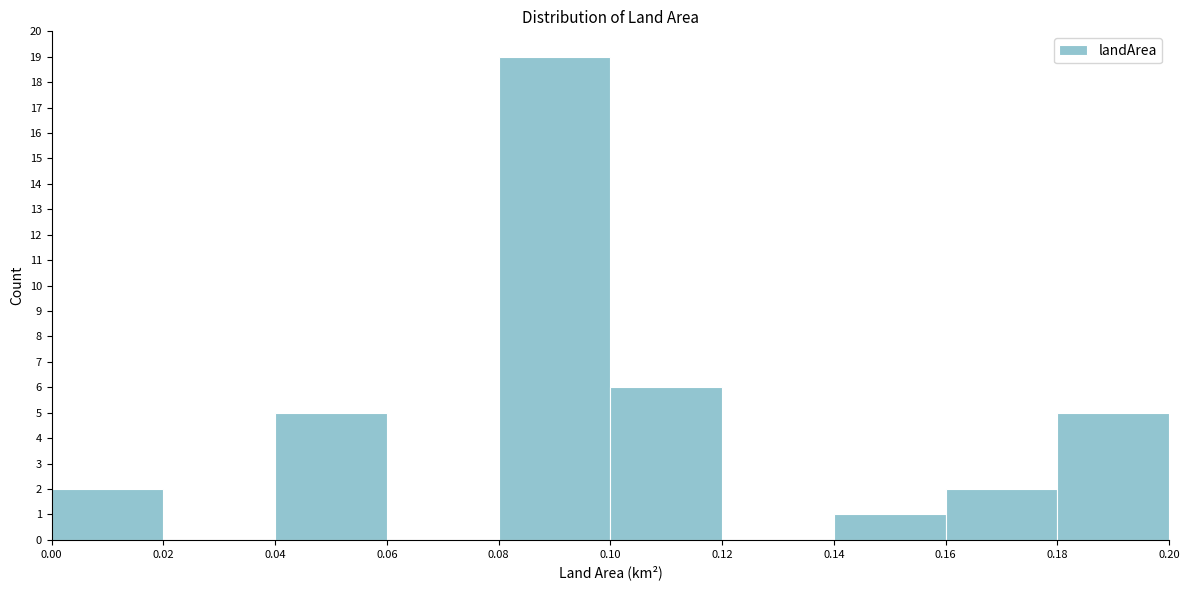

How tall is the bar that spans 0.16 to 0.18 on the x-axis? The values are not printed on the chart, so give them approximately, as read against the axis.

2